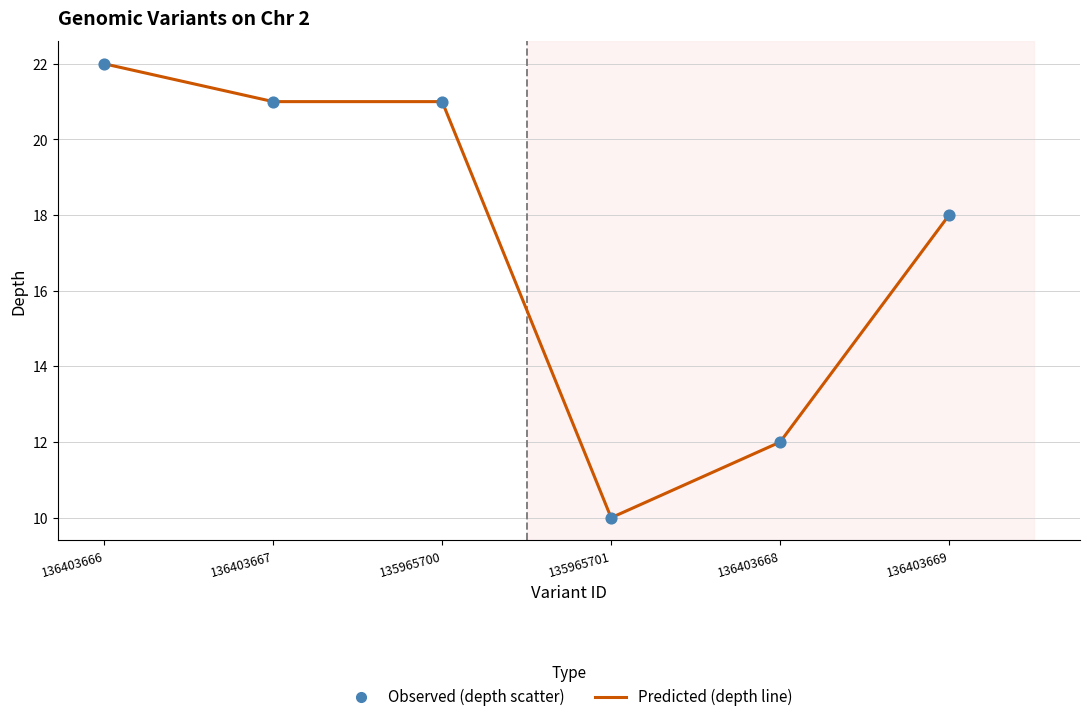

Which label corresponds to the smallest value in the chart?

135965701